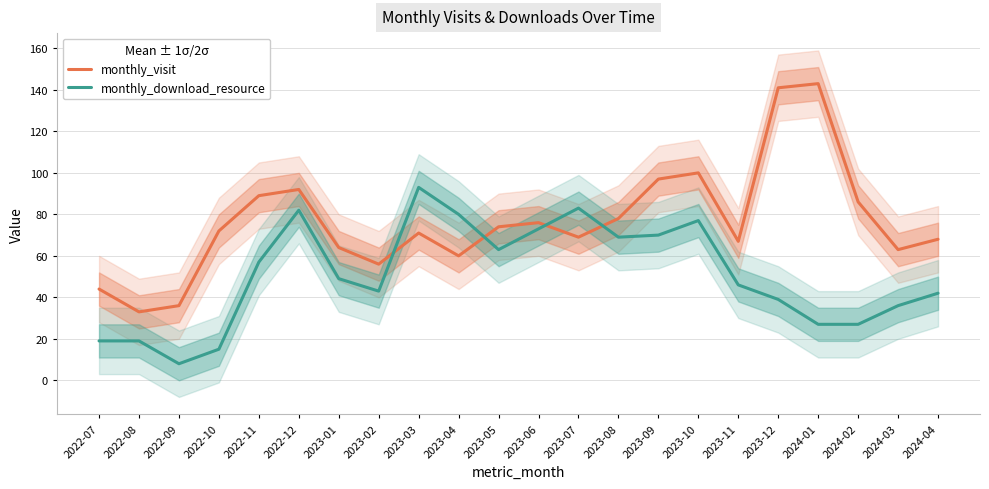

How many intersections are there between monthly_download_resource and monthly_visit?

4